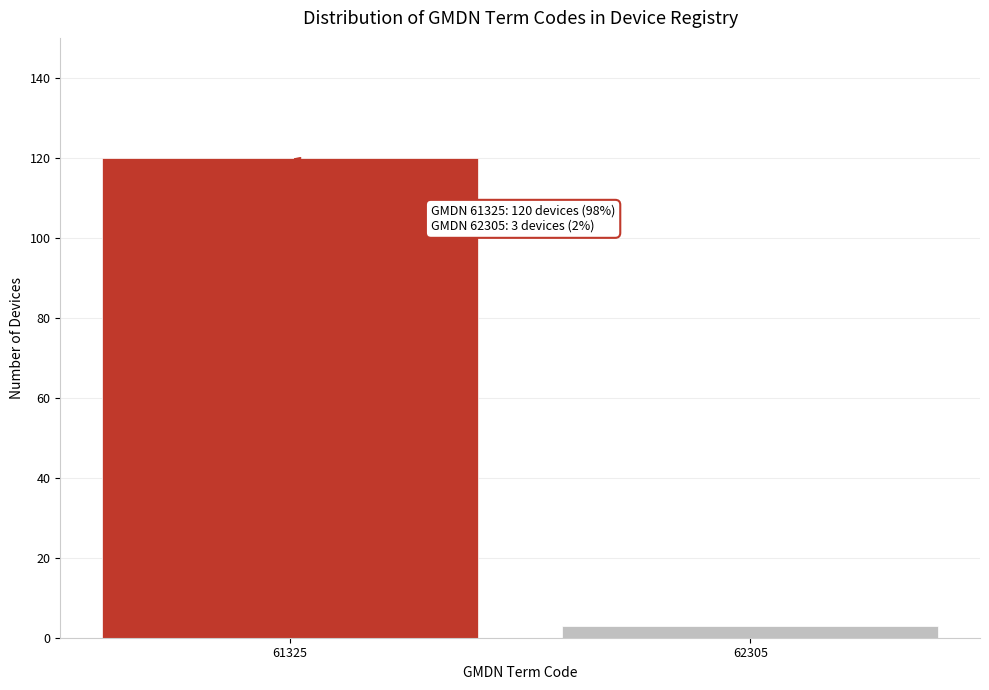

Reading left to right, transcribe all the data shown in this chart.

61325=120	62305=3